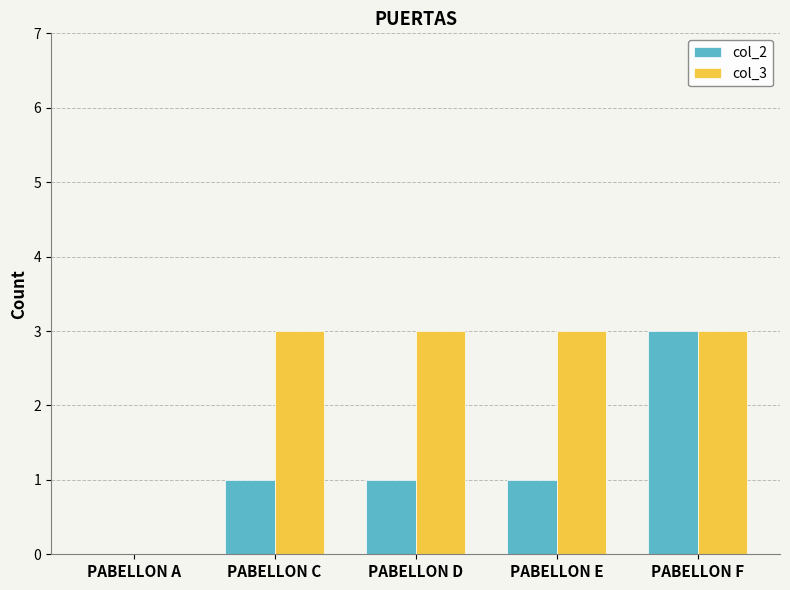

How many values in col_3 are above zero?

4